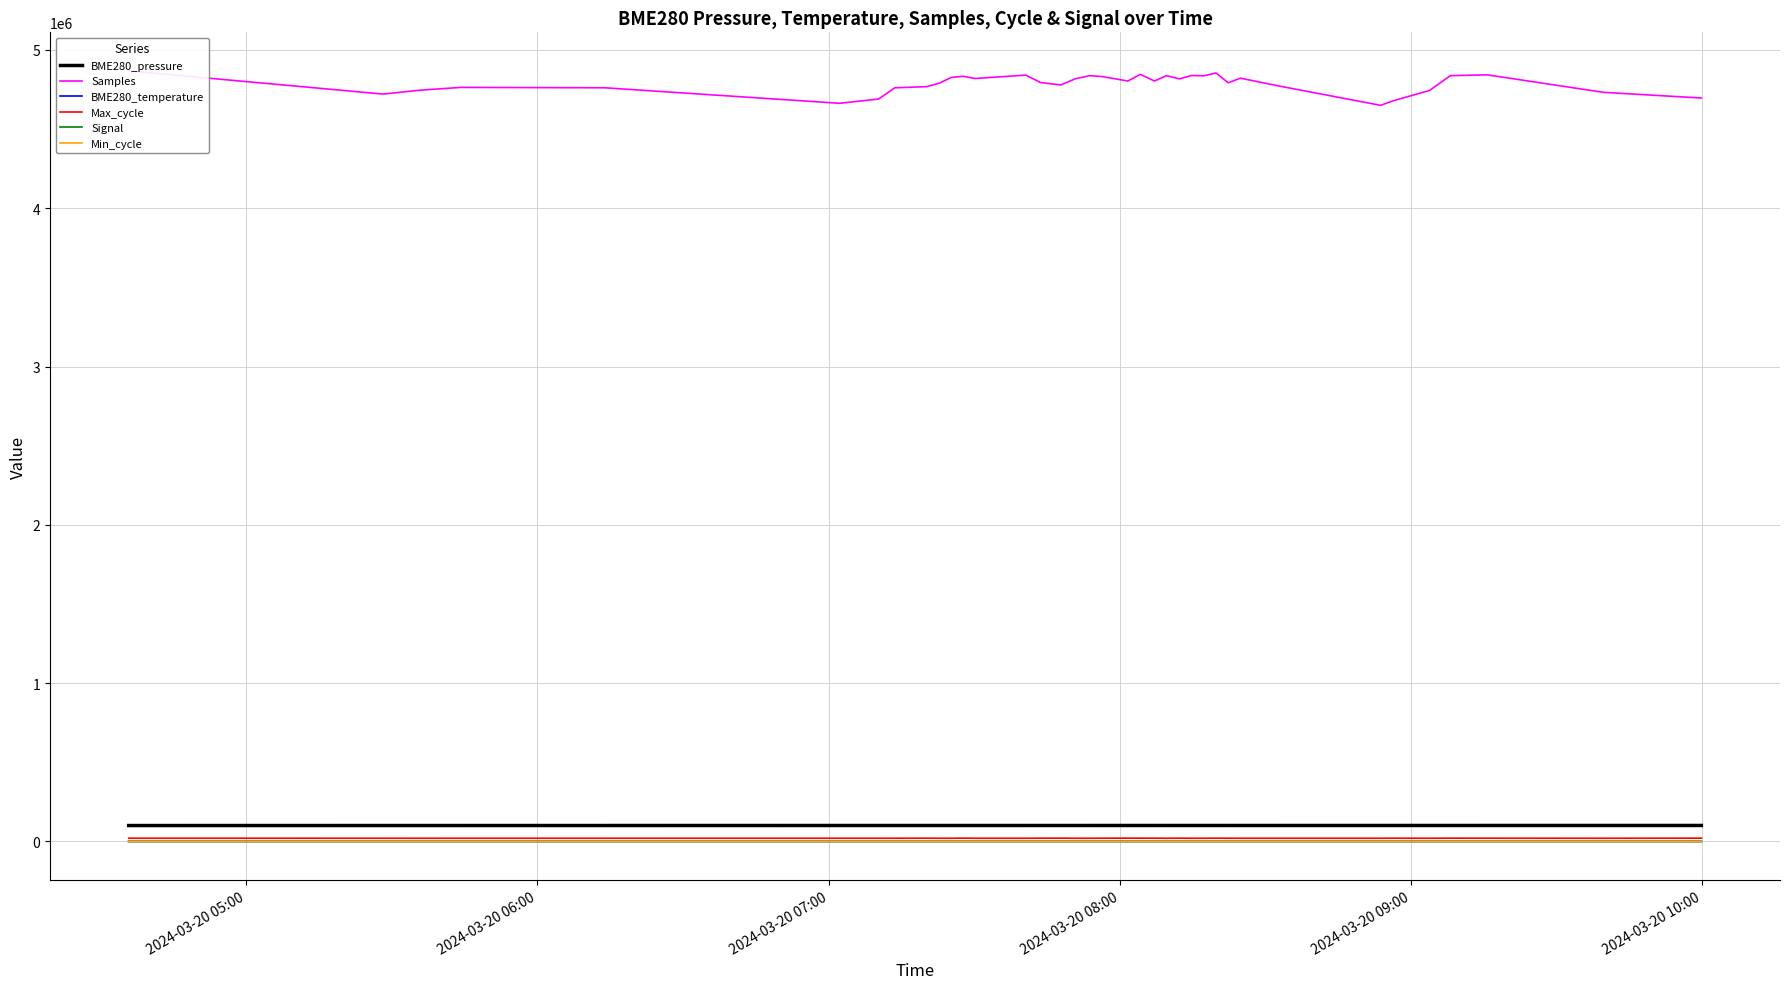

What are all the series names shown in the legend?

BME280_pressure, Samples, BME280_temperature, Max_cycle, Signal, Min_cycle